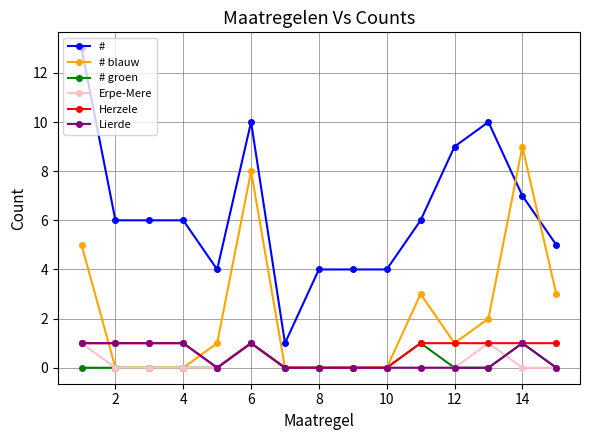

Which series has the widest spread of values?

#